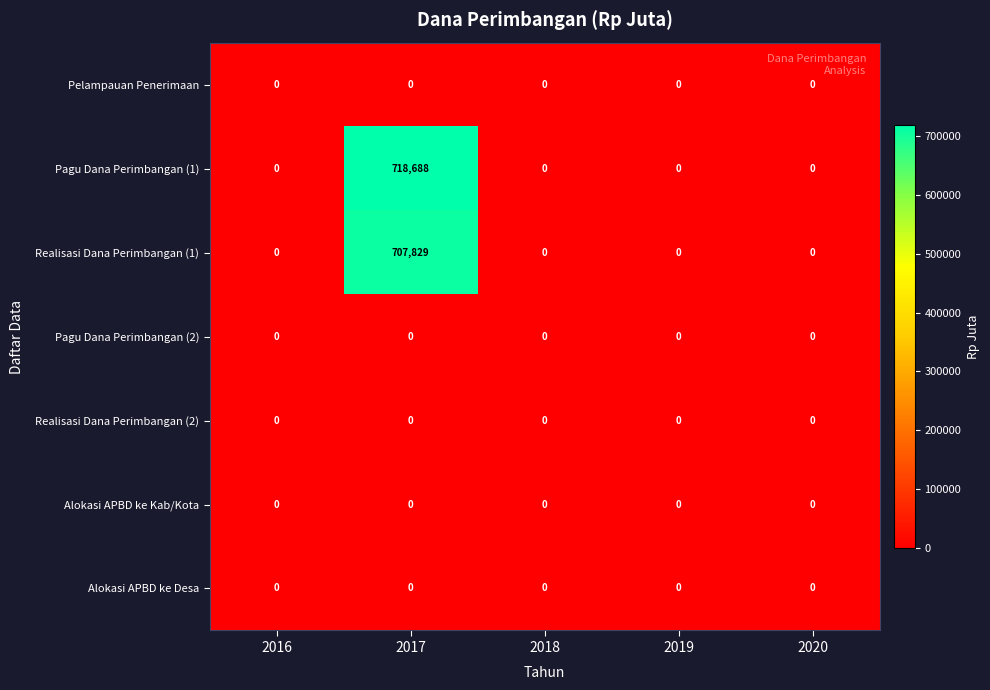

Which series has the largest range (max minus min)?

Pagu Dana Perimbangan (1)